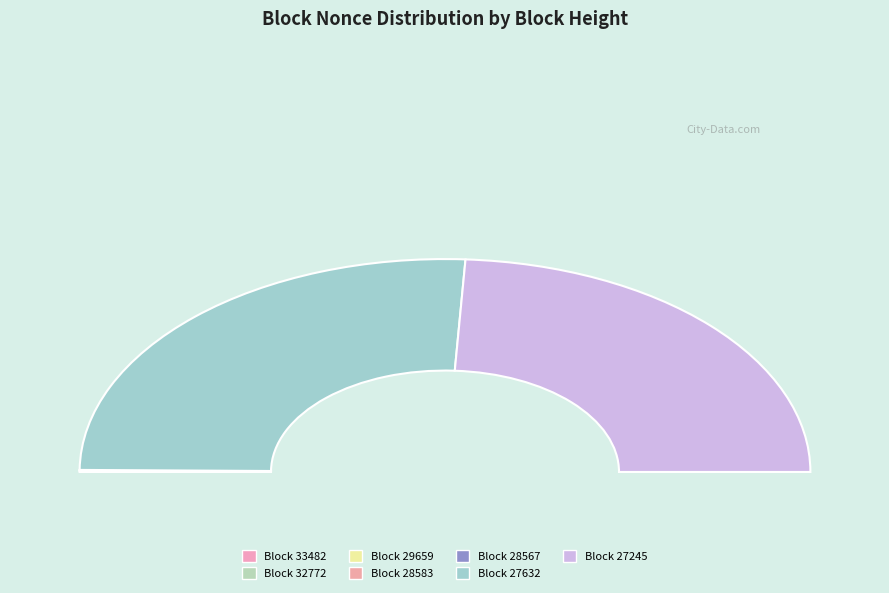

What is the smallest slice in the pie chart?

28567